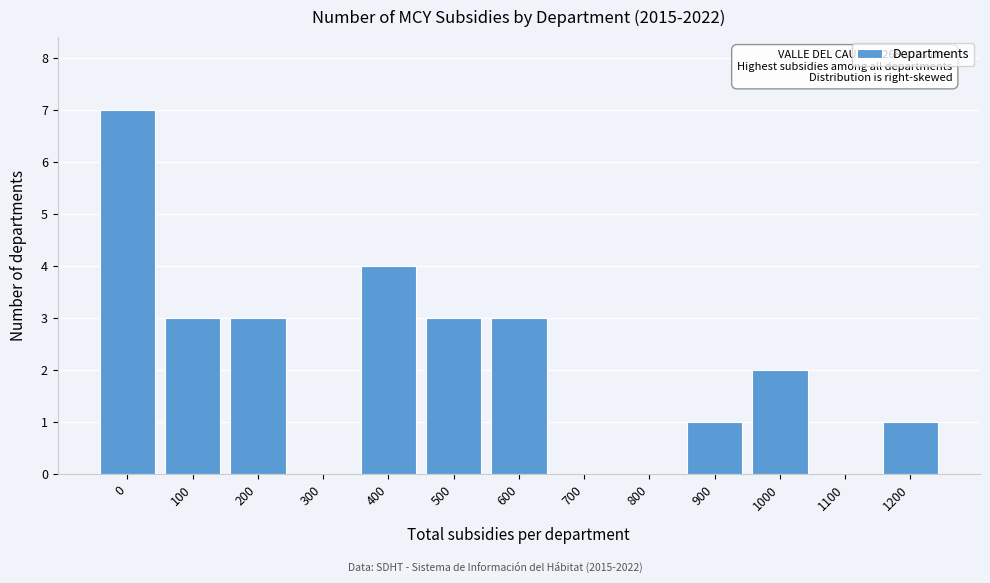

Reading right to left, what are all the values shown in this chart?

1200=1	1100=0	1000=2	900=1	800=0	700=0	600=3	500=3	400=4	300=0	200=3	100=3	0=7